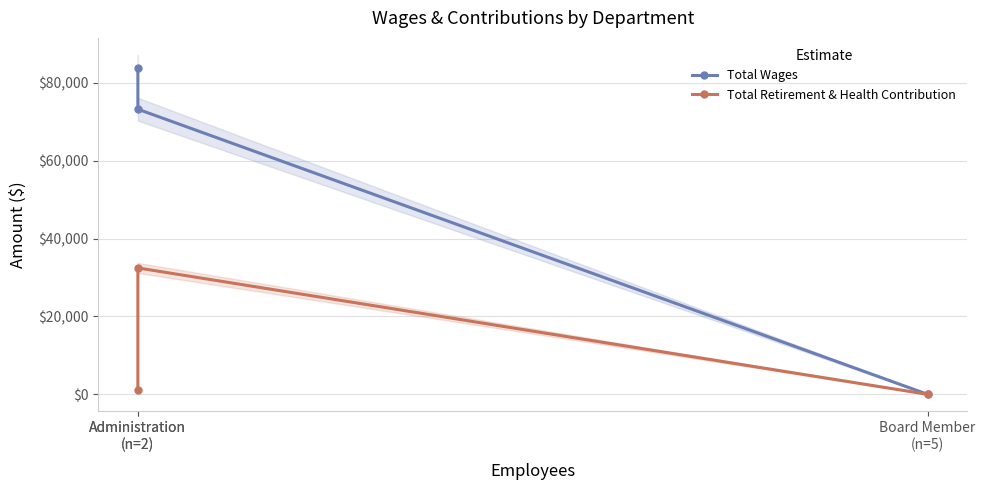

What is the difference between the maximum and second lowest values in the Total Retirement & Health Contribution series?

31448